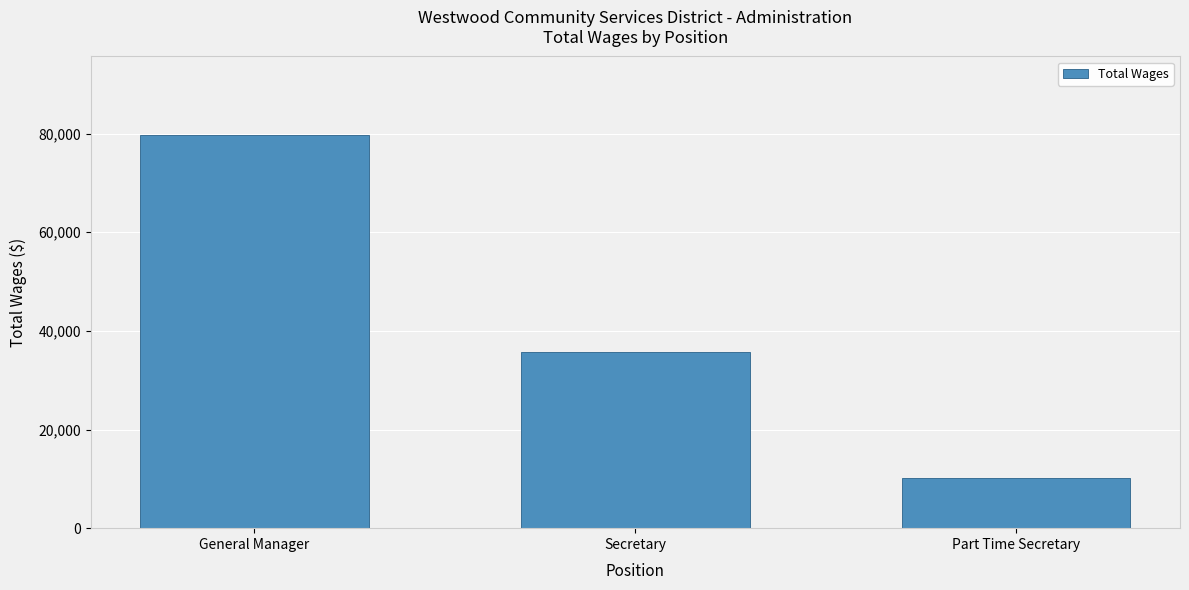

Count the number of data series in this chart.

1